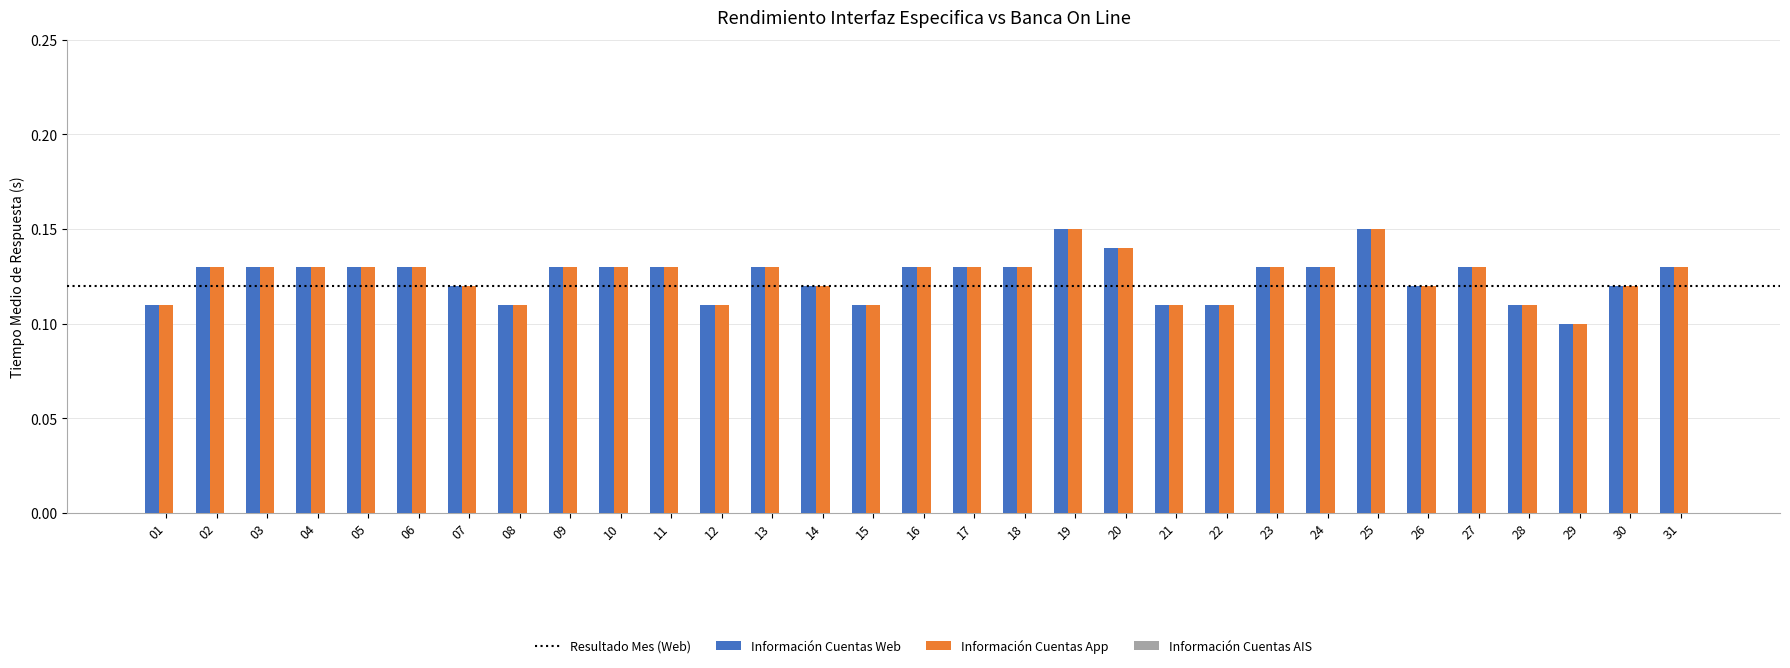

Is the value of Información Cuentas App at 15 greater than the value of Información Cuentas Web at 03?

No